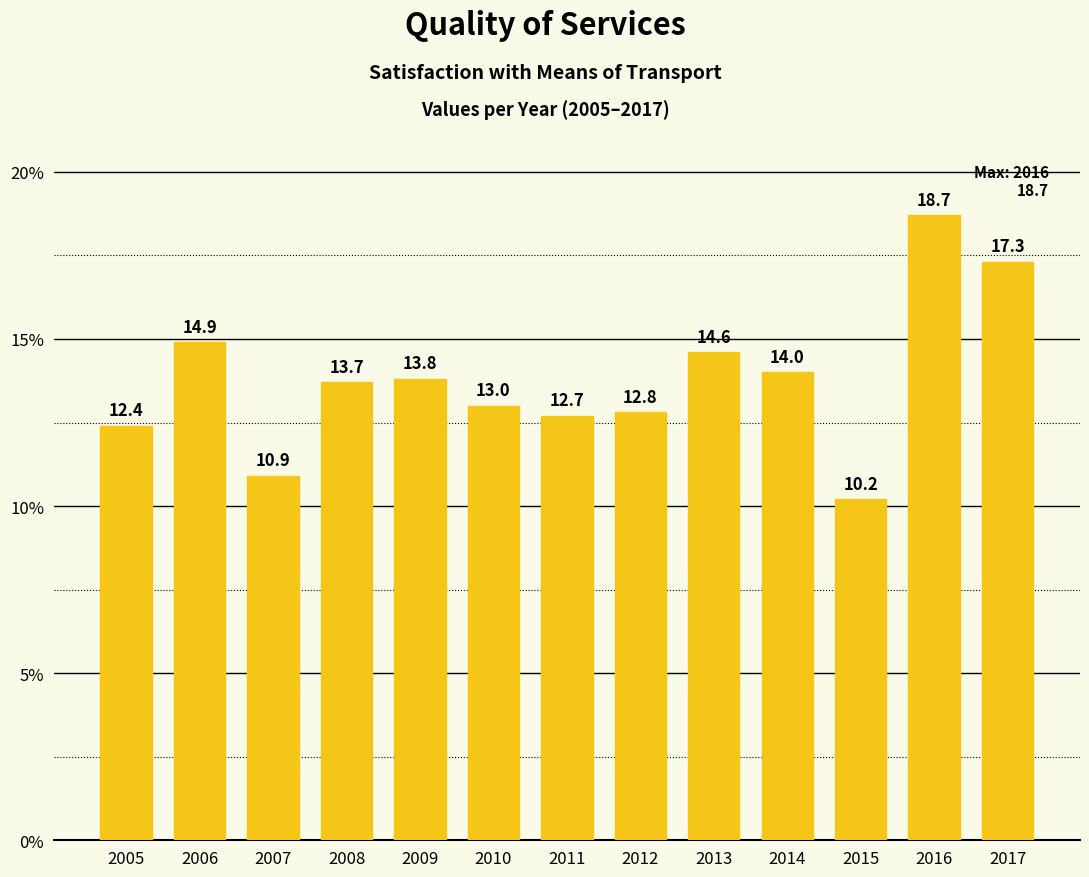

At which label does the data first exceed 13?

2006